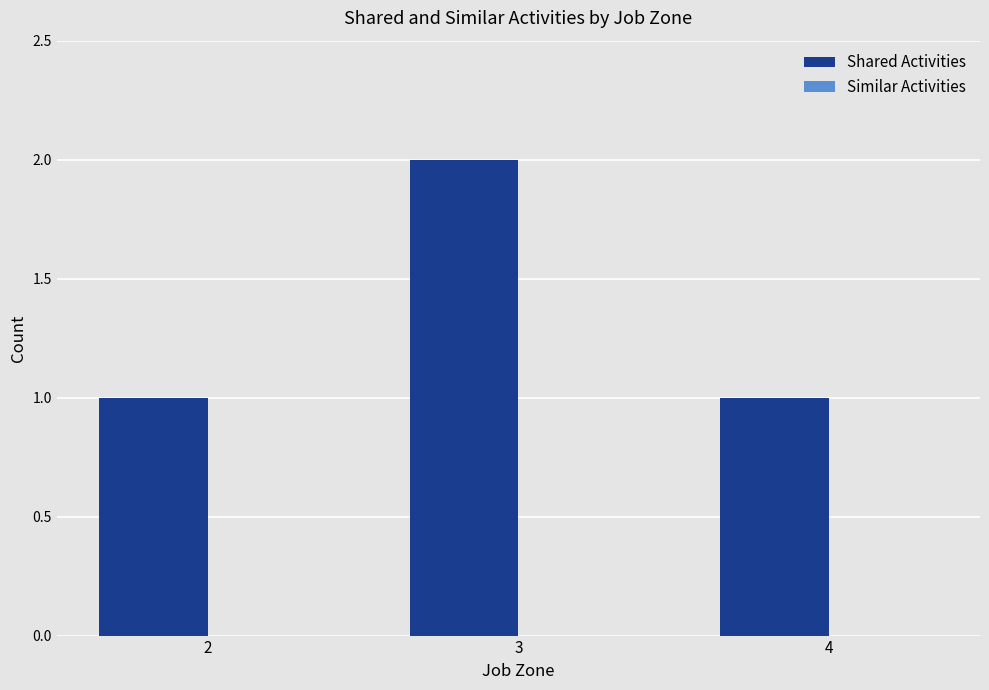

What is the value of the 3rd bar from the left?

1